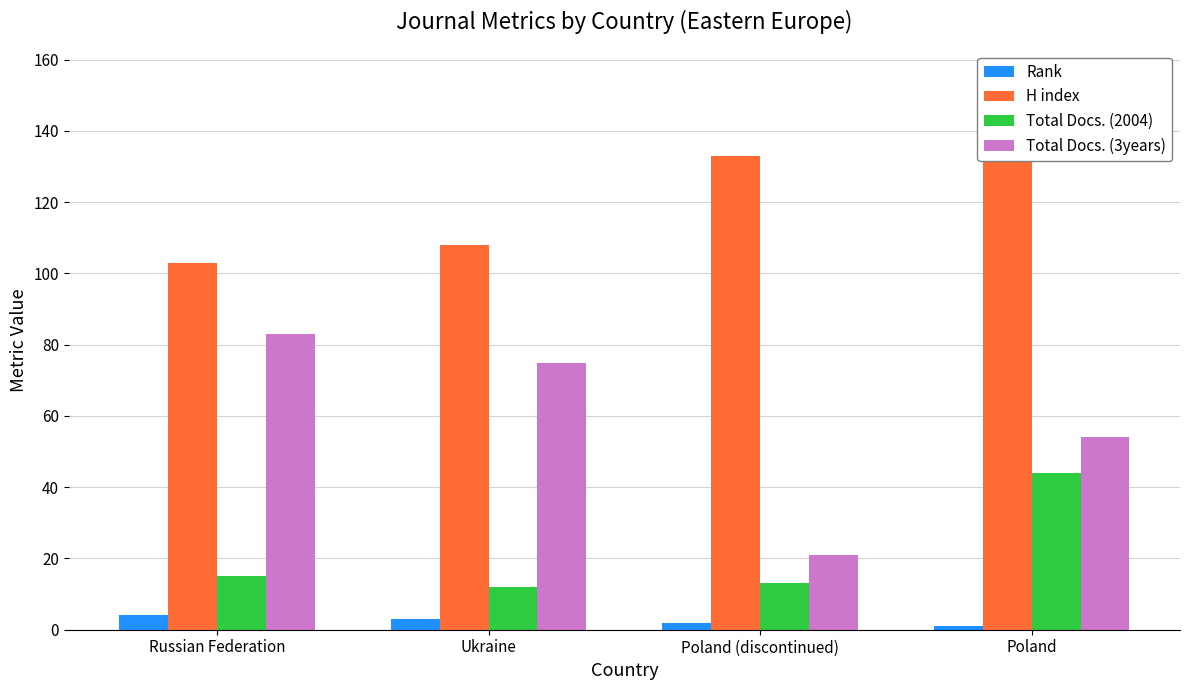

Which category has the lowest value across all series?

Poland